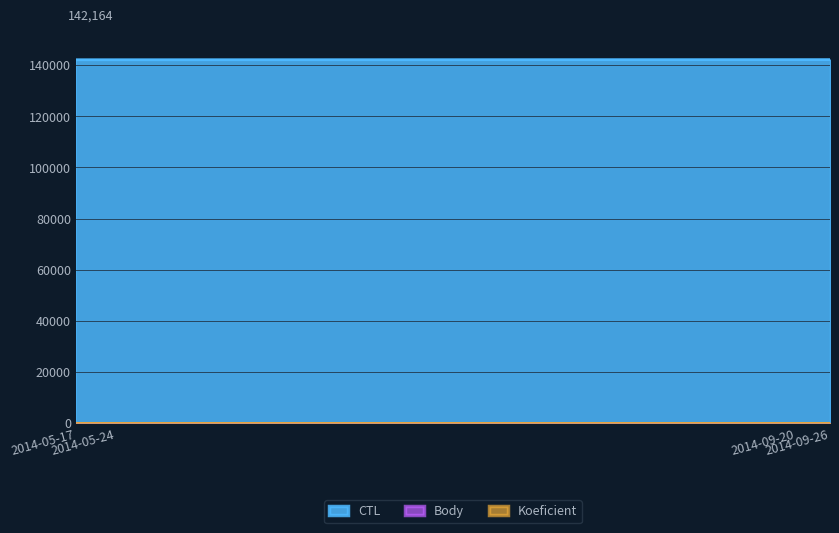

True or false: Body and Koeficient intersect in this chart.

False